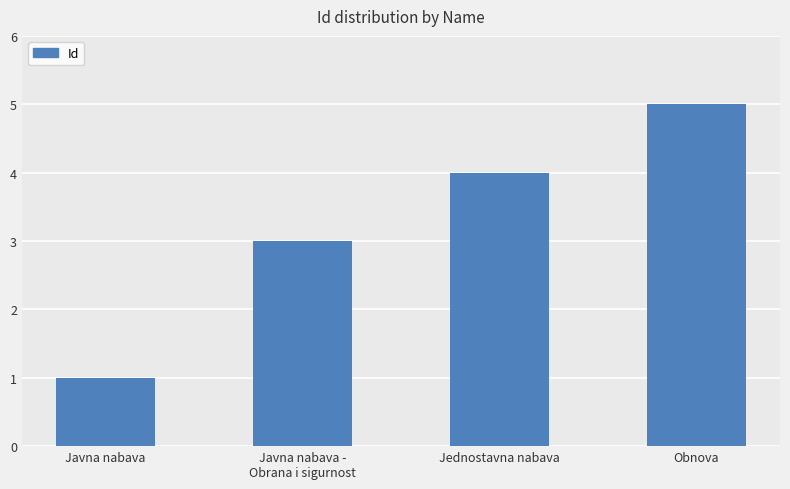

True or false: the data shows 4 at Jednostavna nabava.

True